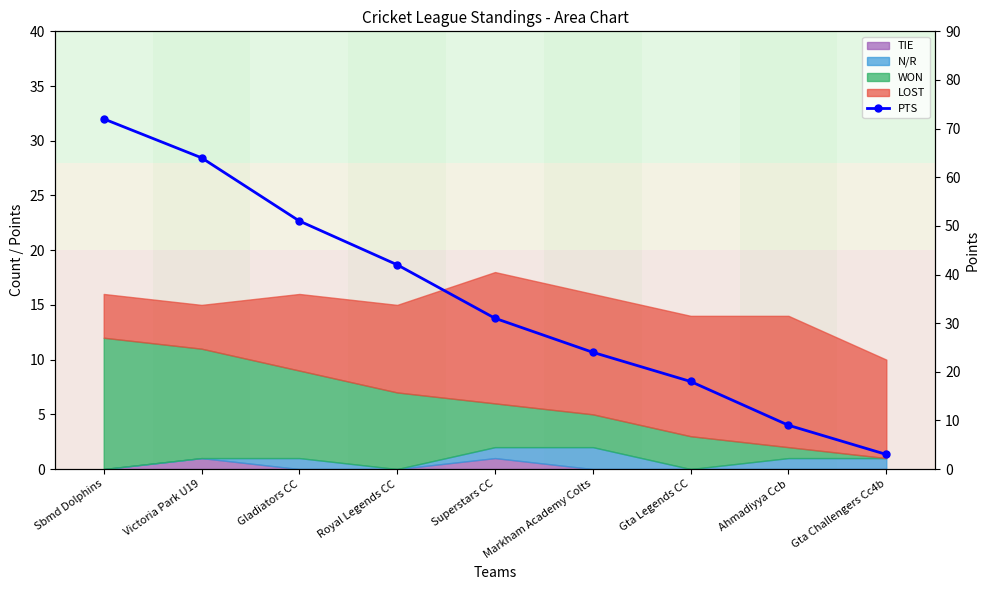

What is the difference between the maximum and minimum values?

69